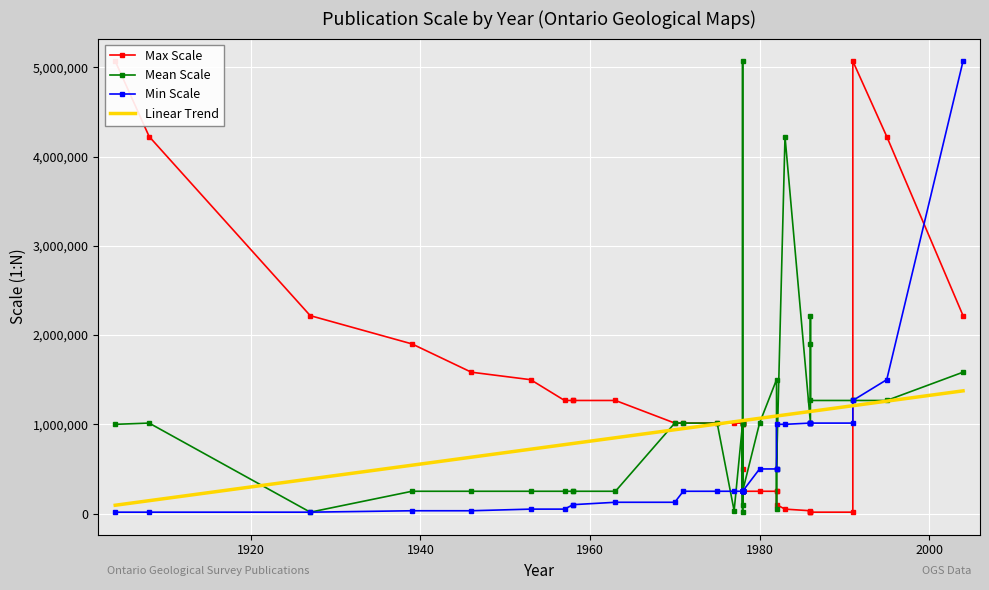

What is the maximum value for Linear Trend?

1375036.2